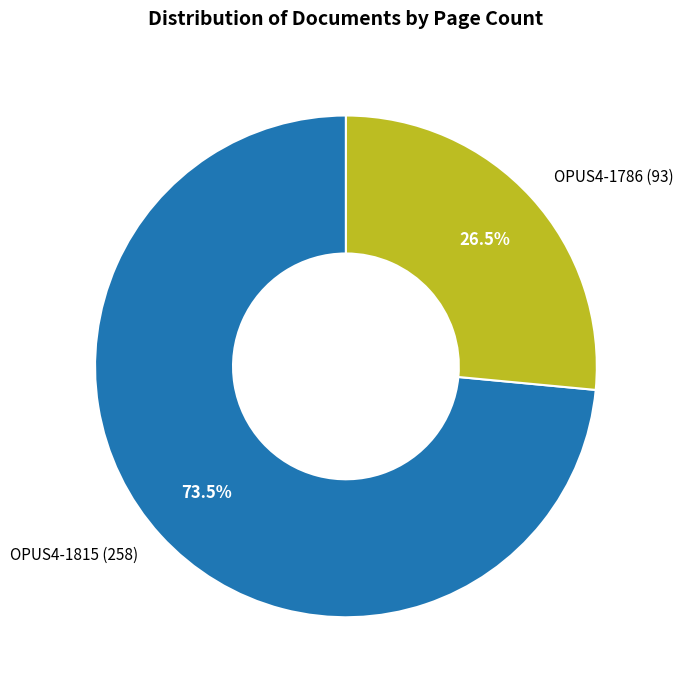

To the nearest percent, what is the combined percentage of OPUS4-1786 and OPUS4-1815?

100%